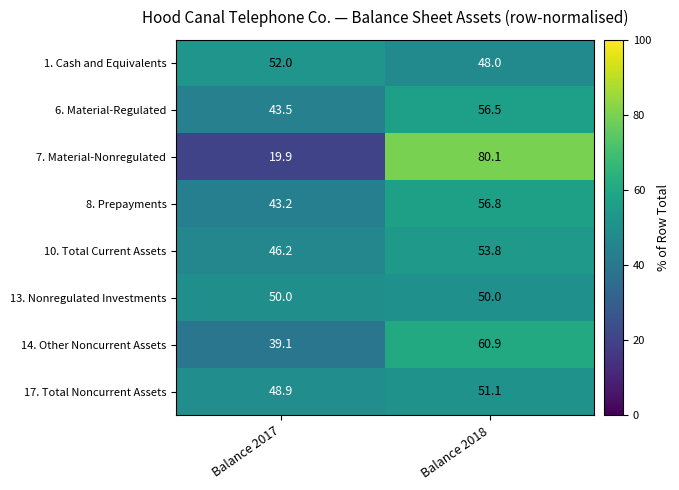

What is the greatest value displayed?

80.1